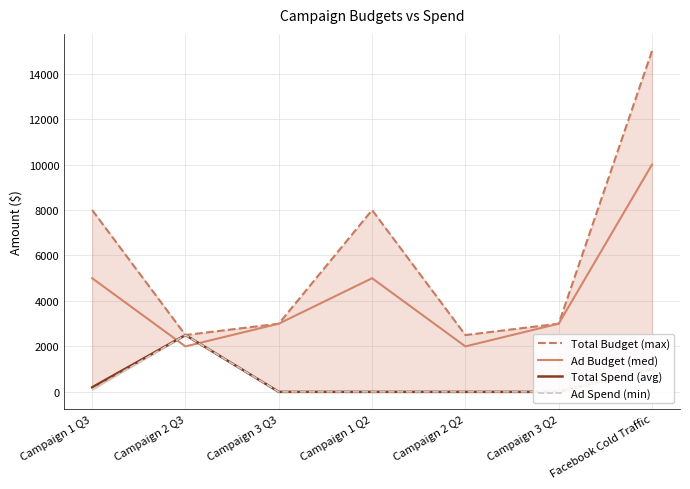

True or false: Ad Spend (min) has a value of 0 at Campaign 2 Q2.

True